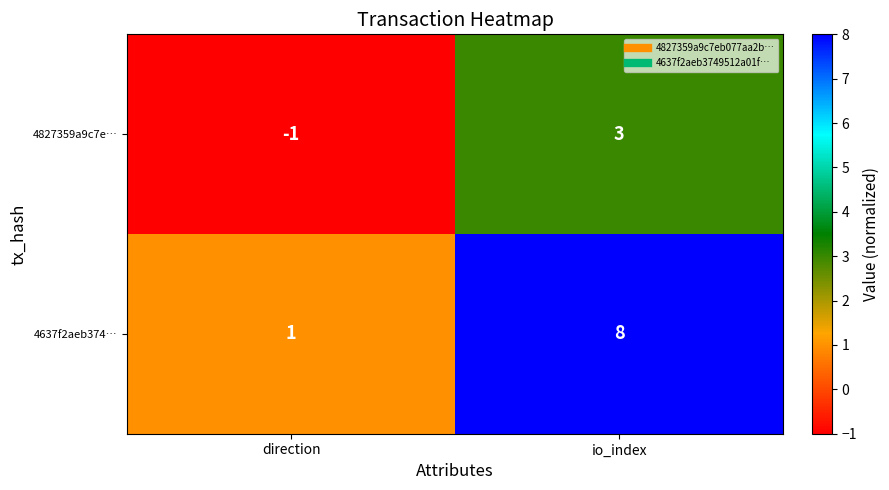

Reading left to right, what are all the values shown in this chart?

4827359a9c7e…: -1	3
4637f2aeb374…: 1	8